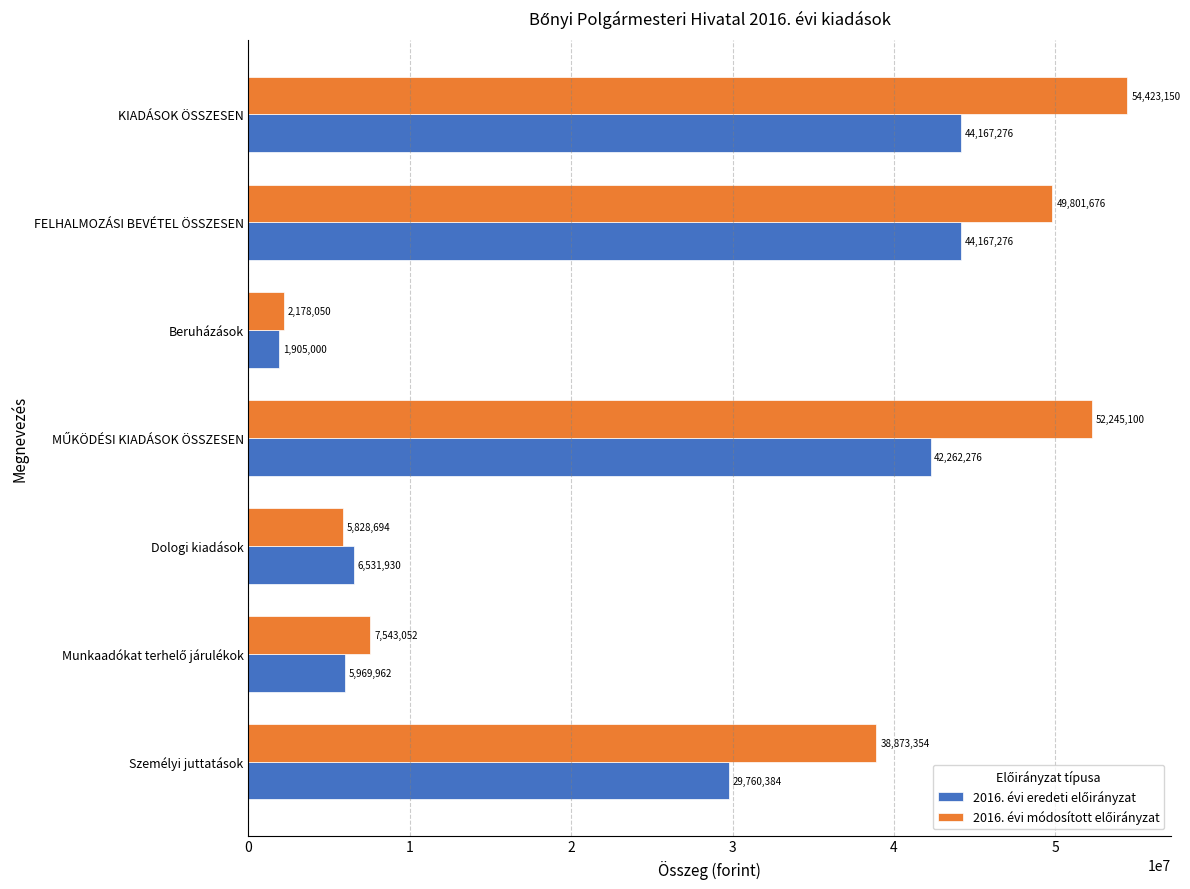

What is the total value across all series at Személyi juttatások?

68633738